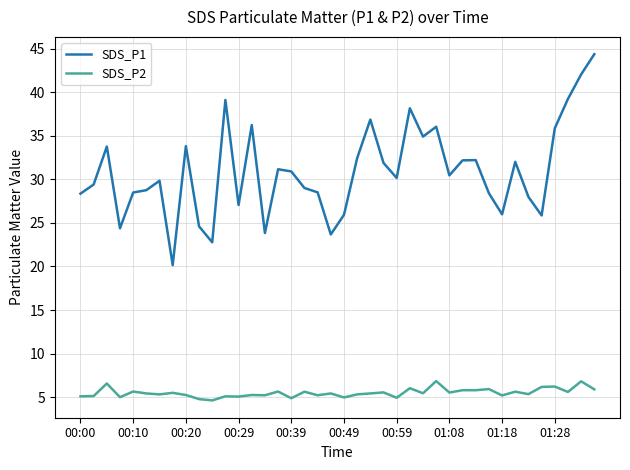

What is the lowest value of the SDS_P2 series?

4.6